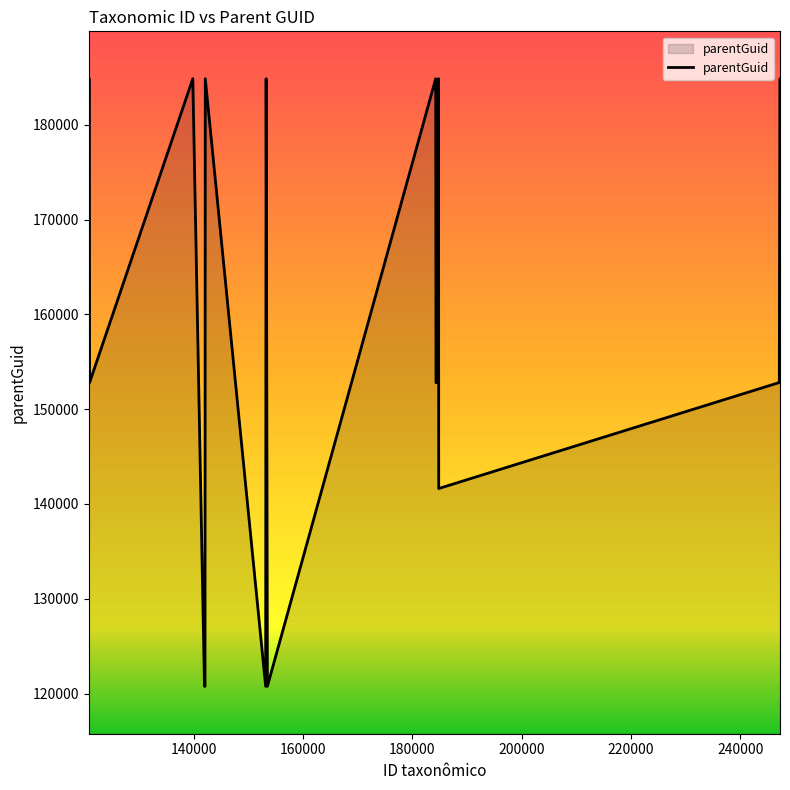

What is the maximum value shown in the chart?

184856